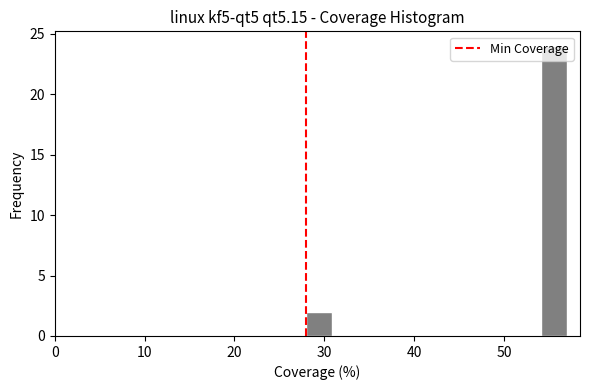

Read against the x-axis, roughly where is the centre of the tallest bar?

56